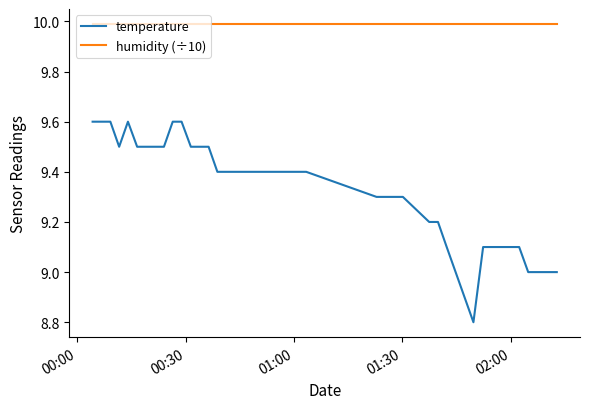

Which series has the largest total across all categories?

humidity (÷10)